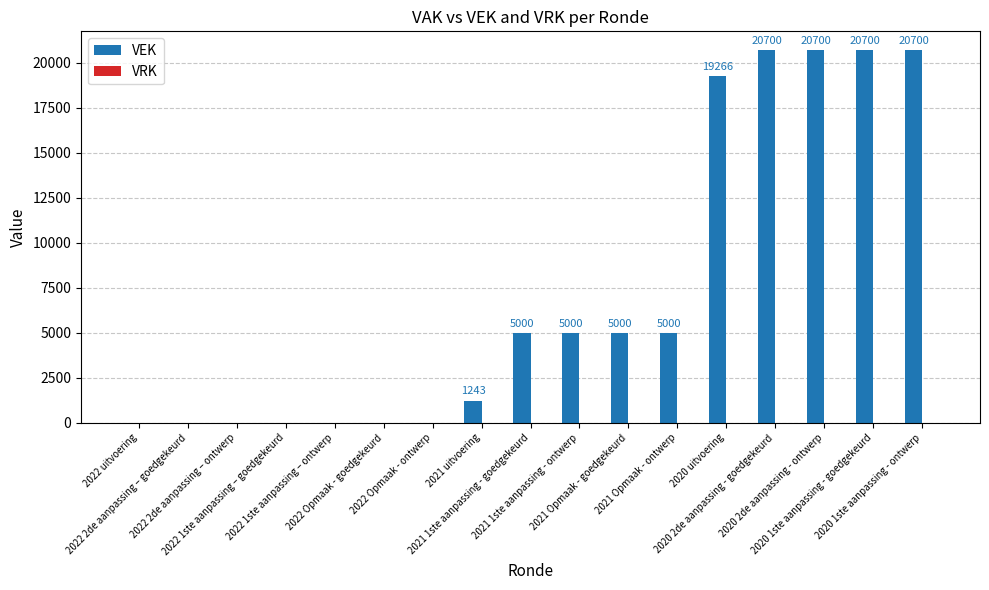

What is the sum of all values?

123309